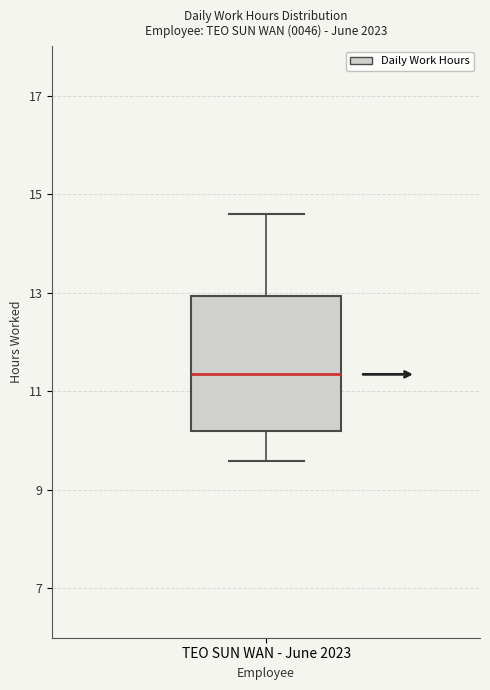

Read this box plot against the y-axis: the position of the median line, the range covered by the box, and the ends of both whiskers. The values are not printed on the chart, so give them approximately, as read against the axis.

median 11.4, box 10.2 to 13.0, whiskers 9.6 to 14.6